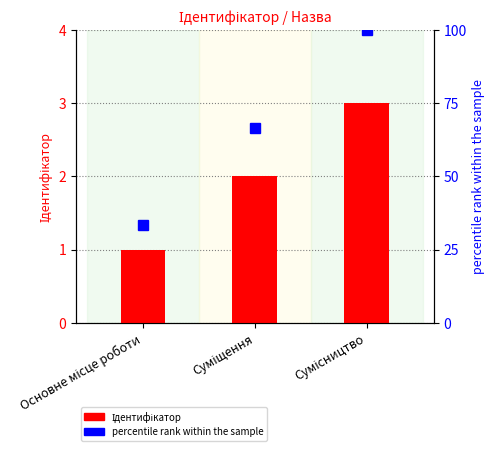

Reading right to left, list all the values displayed in this chart.

Ідентифікатор: 3.0	2.0	1.0
percentile rank within the sample: 100.0	66.7	33.3